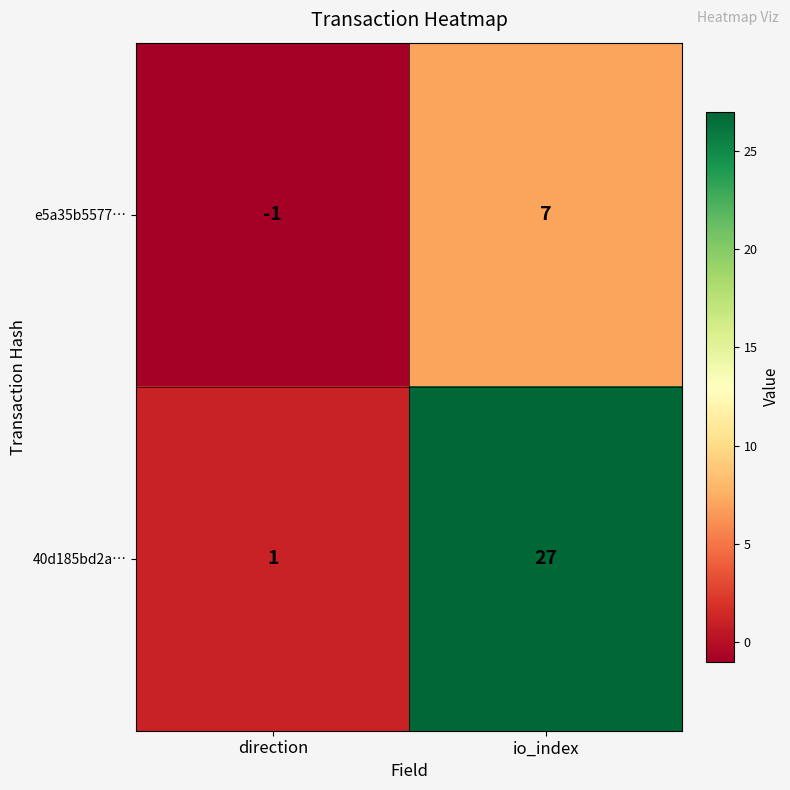

Between direction and io_index, which series saw the biggest shift?

40d185bd2a…